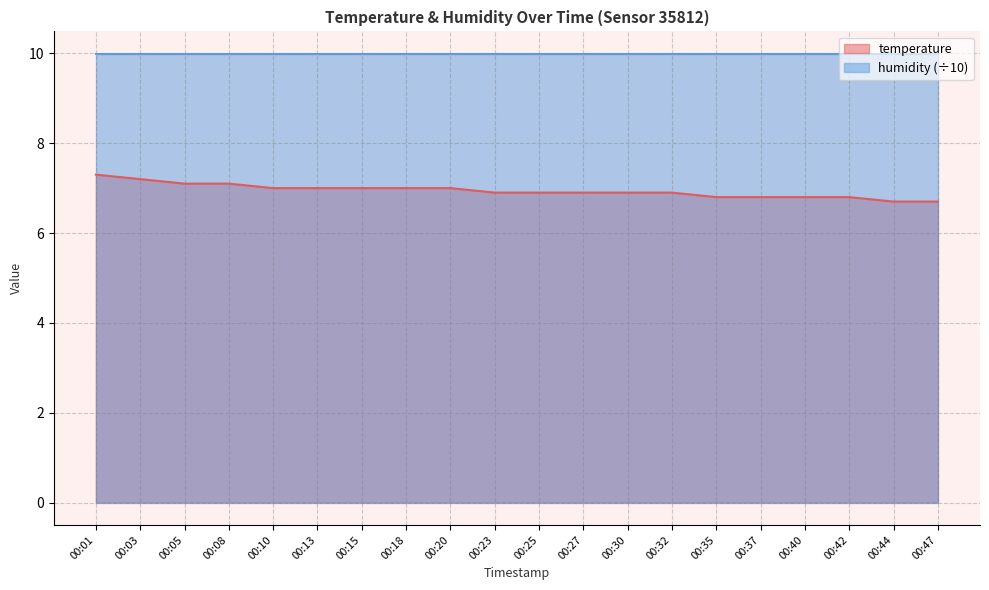

Which label corresponds to the smallest value in the chart?

00:44